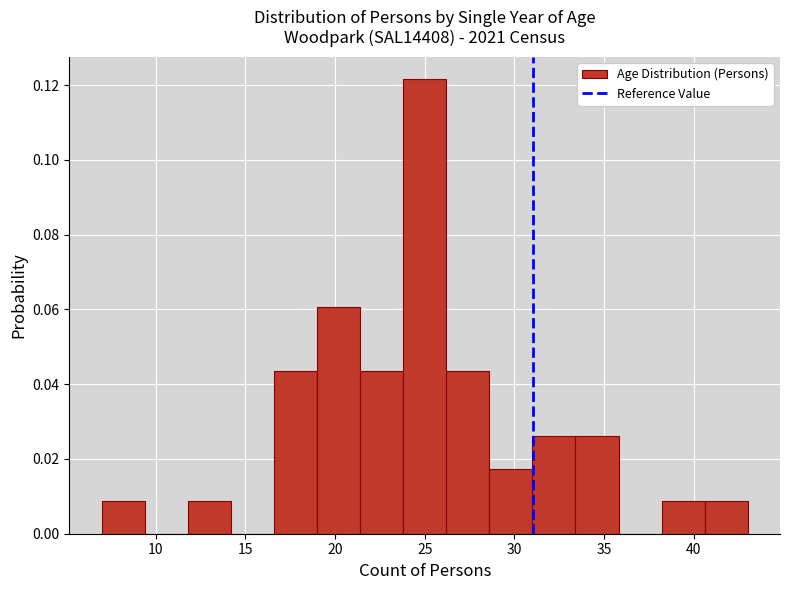

Reading left to right, list every bar in this chart as the range it spans on the x-axis followed by its height. Neither the bar edges nor the heights are printed on the chart, so give them approximately, as read against the axes.

7.0 to 9.4: 0.008
9.4 to 11.8: 0
11.8 to 14.2: 0.008
14.2 to 16.6: 0
16.6 to 19.0: 0.044
19.0 to 21.4: 0.060
21.4 to 23.8: 0.044
23.8 to 26.2: 0.122
26.2 to 28.6: 0.044
28.6 to 31.0: 0.018
31.0 to 33.4: 0.026
33.4 to 35.8: 0.026
35.8 to 38.2: 0
38.2 to 40.6: 0.008
40.6 to 43.0: 0.008